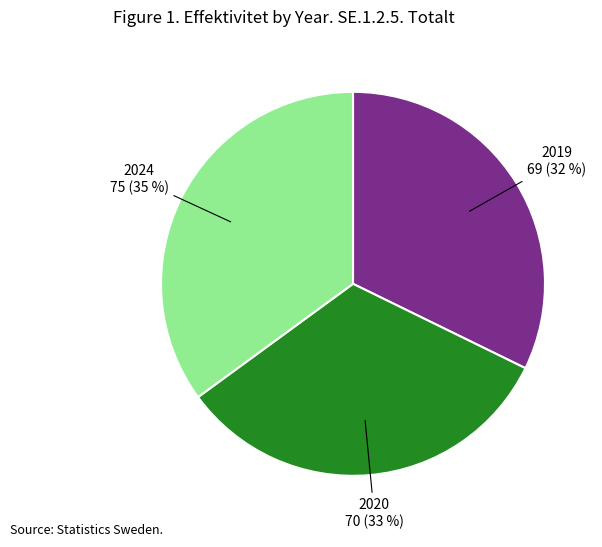

To the nearest percent, what is the average slice percentage?

33%